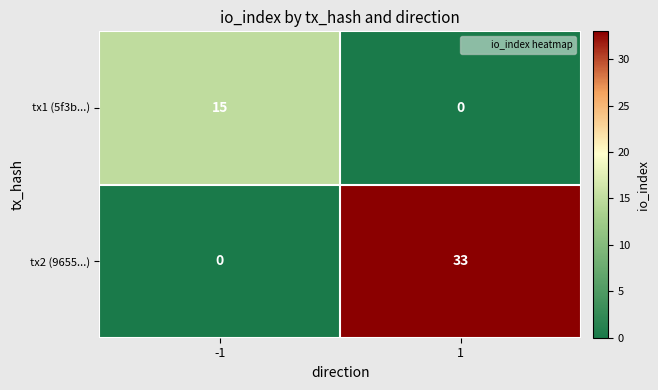

What is the difference between the tx2 (9655...) values at -1 and 1?

33